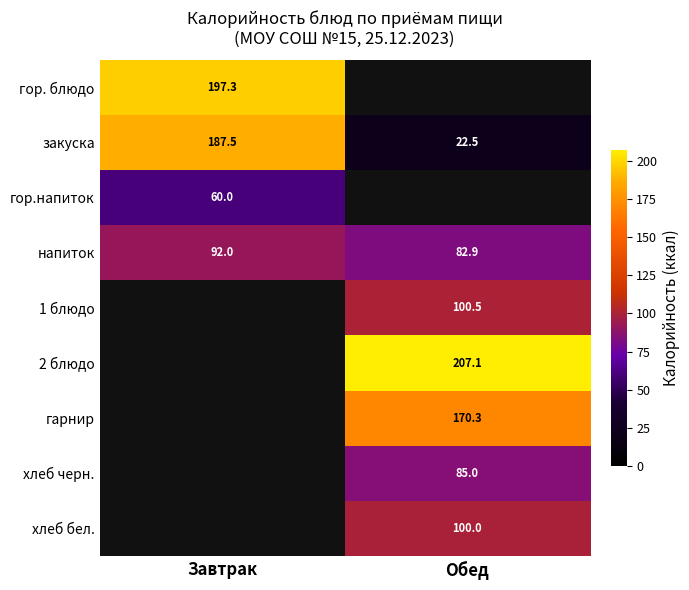

What is the difference between the напиток values at Обед and Завтрак?

9.1